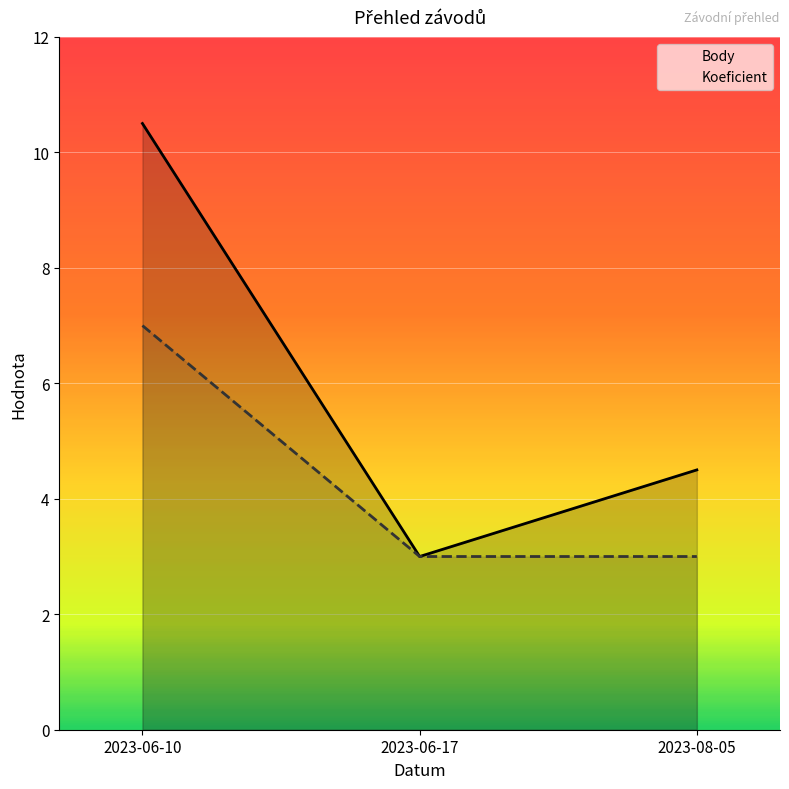

Count the number of data series in this chart.

2